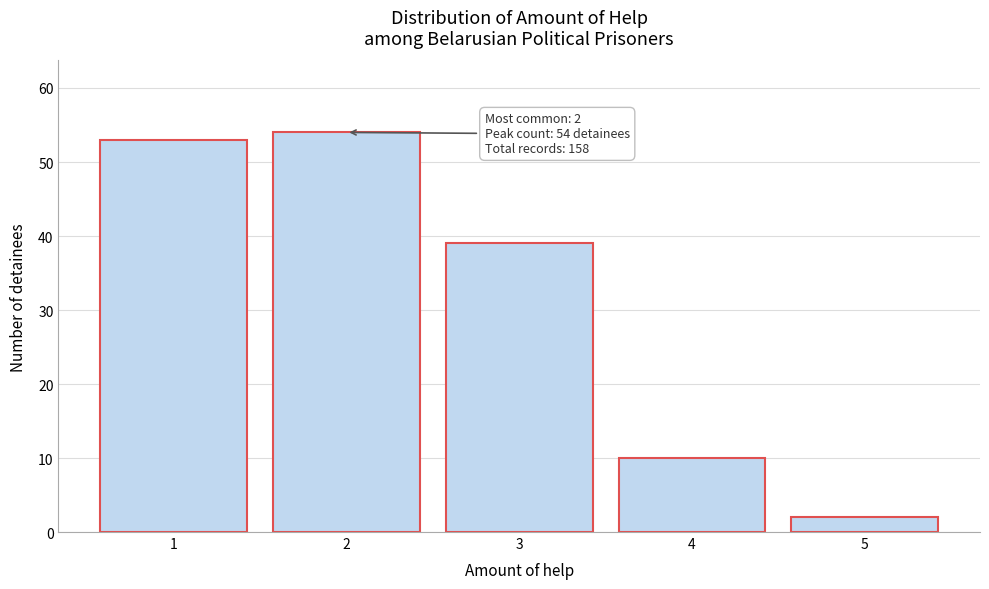

Reading right to left, list all the values displayed in this chart.

5=2	4=10	3=39	2=54	1=53